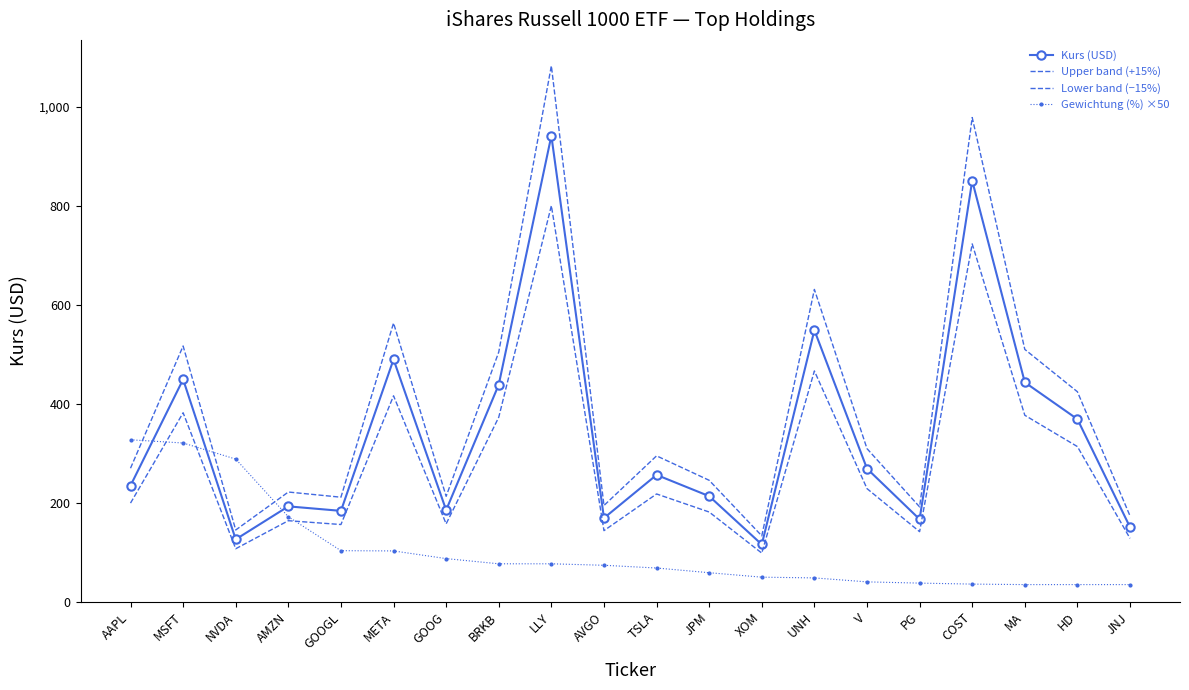

Is it true that Upper band (+15%) equals 296.6 at META?

False